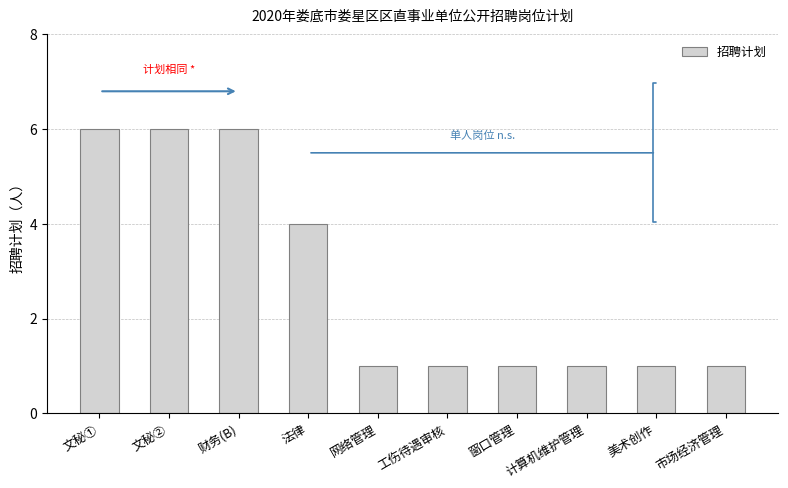

How many bars are there in total?

10